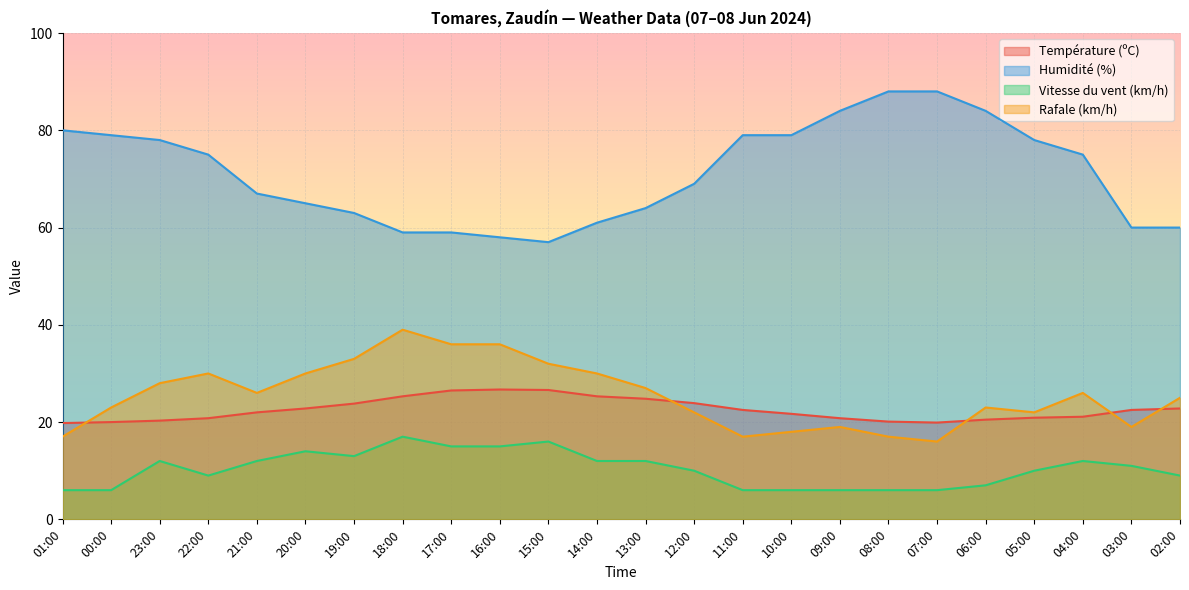

At which label is Température (ºC) closest to 23?

20:00